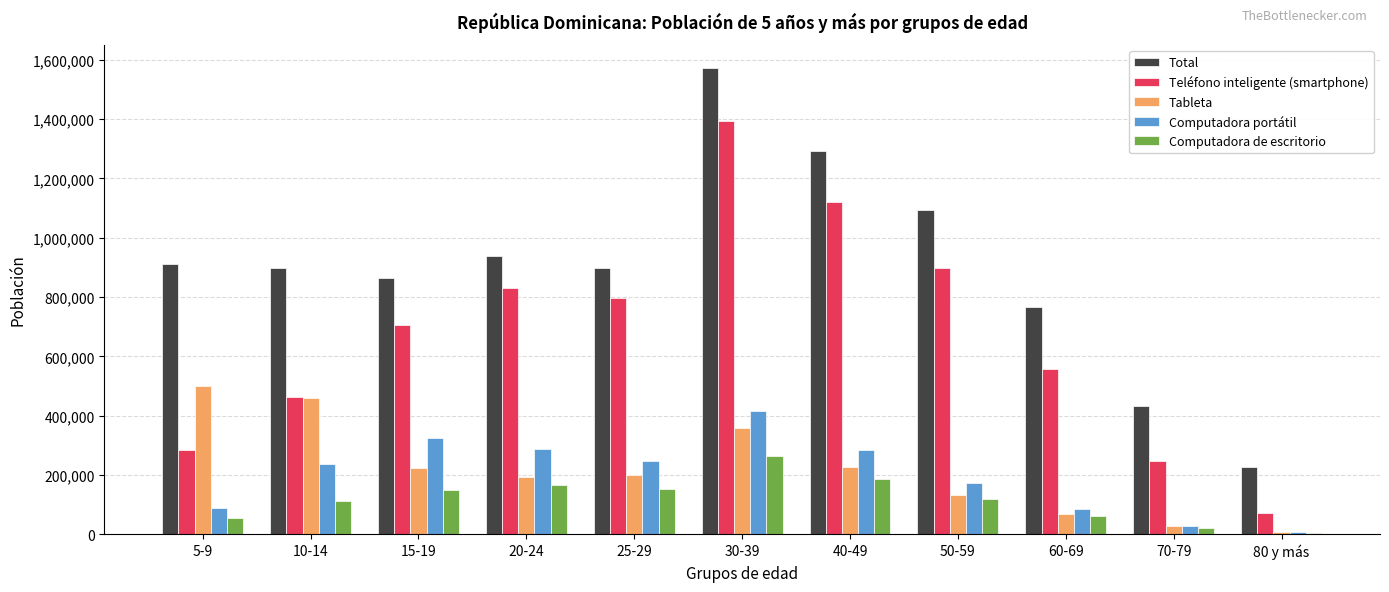

What is the difference between the maximum and second lowest values in the Computadora portátil series?

386346